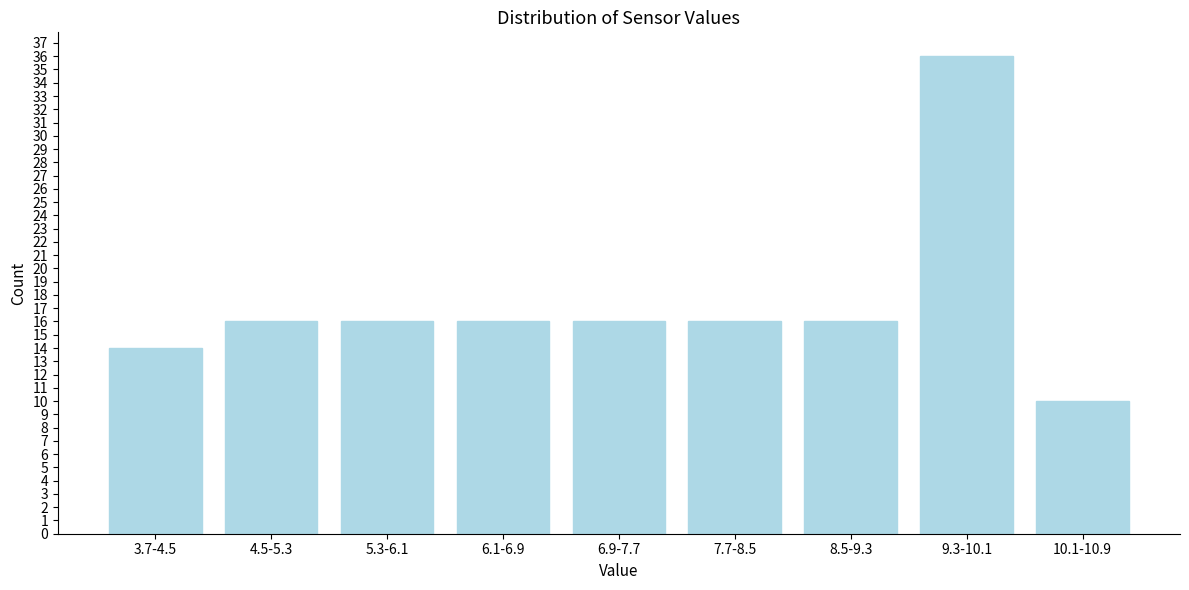

Reading left to right, extract all data points from this chart.

14	16	16	16	16	16	16	36	10